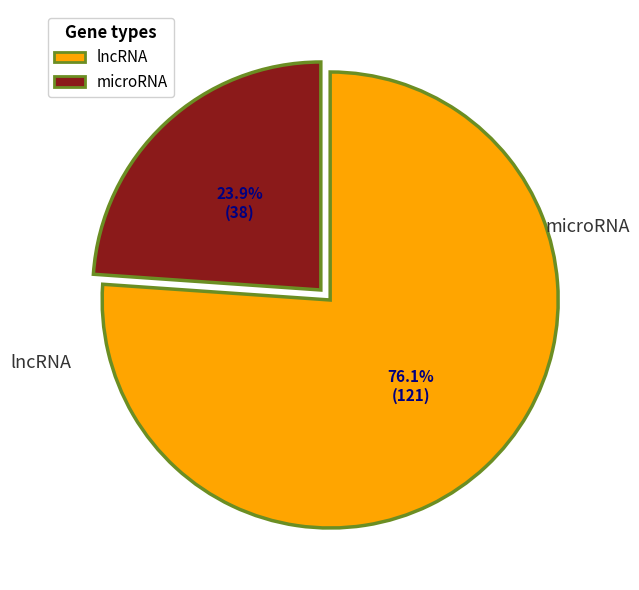

What is the change in value from lncRNA to microRNA?

-83